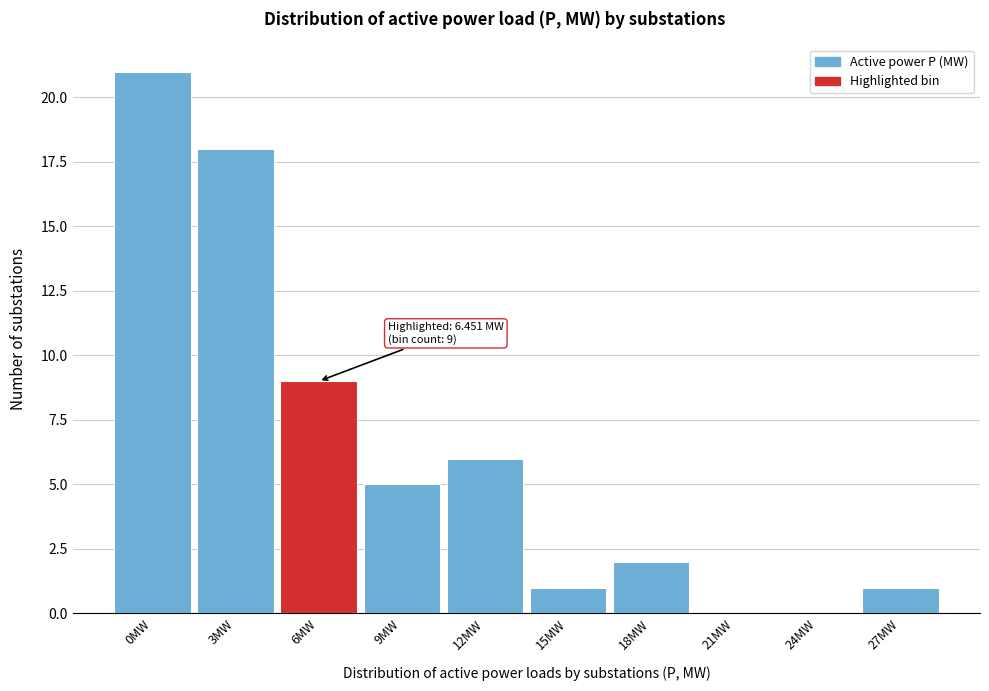

Reading left to right, extract all data points from this chart.

0MW=21	3MW=18	6MW=9	9MW=5	12MW=6	15MW=1	18MW=2	21MW=0	24MW=0	27MW=1